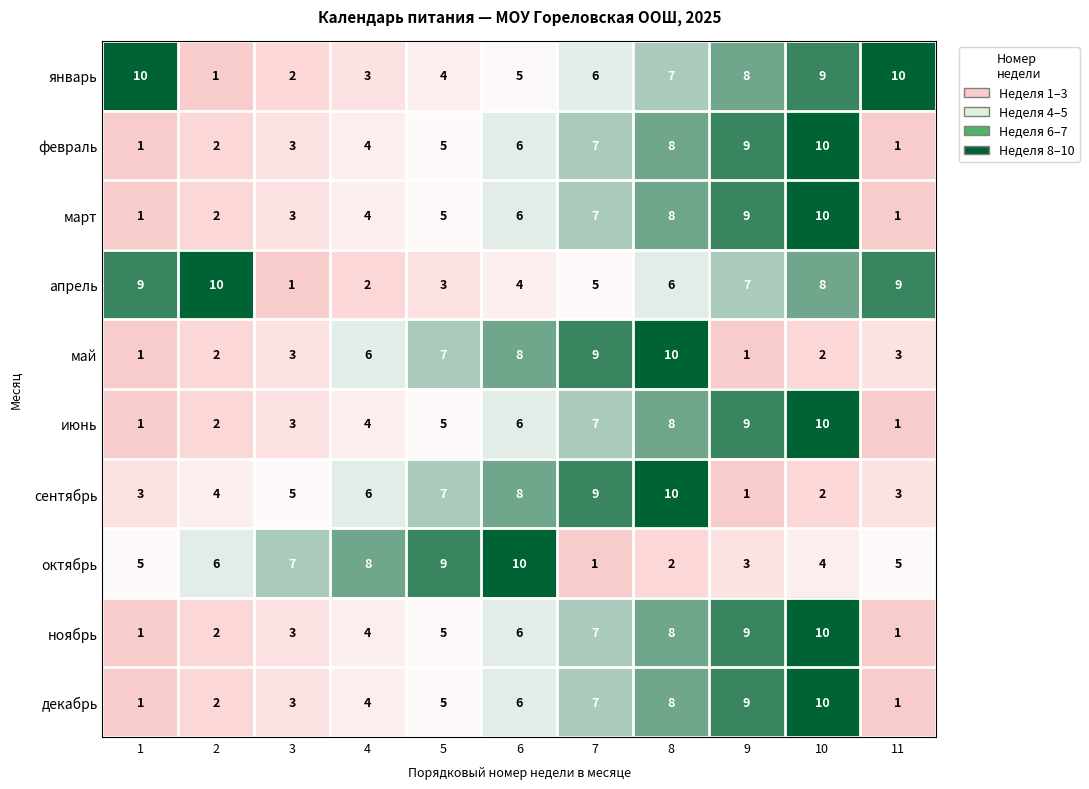

What is the highest value of the январь series?

10